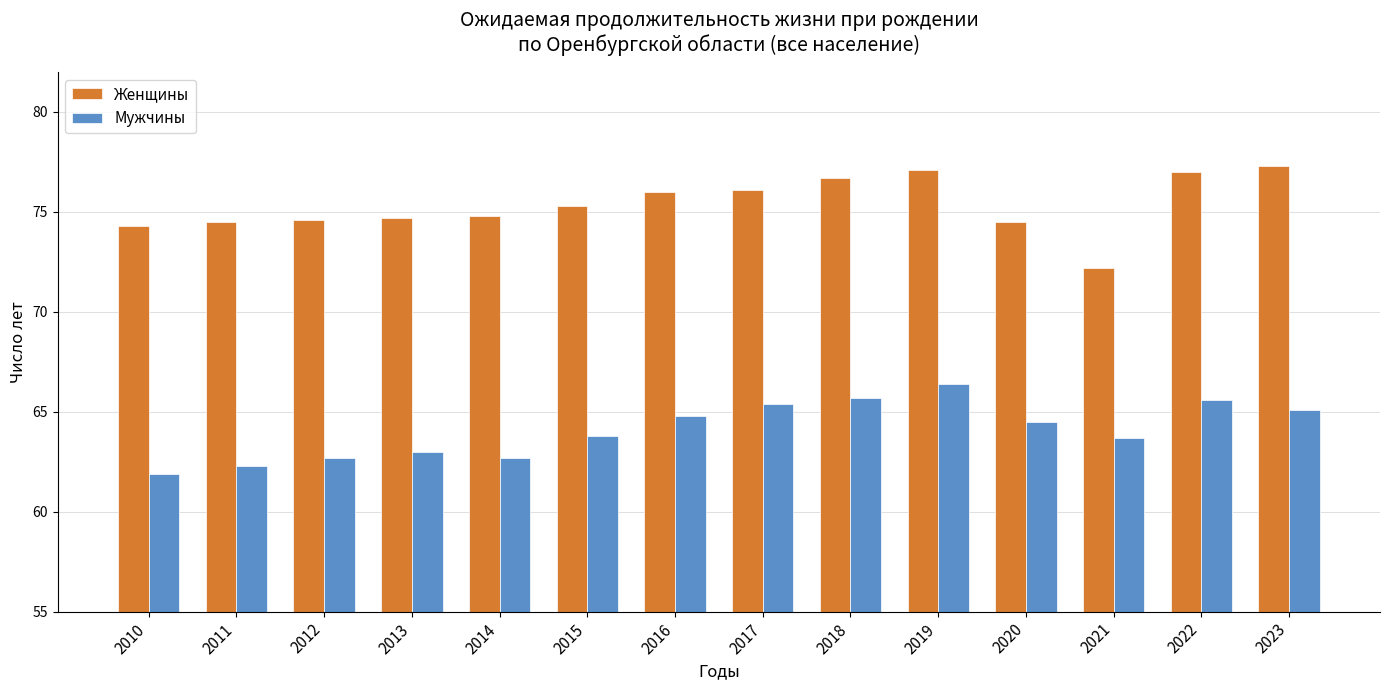

Which series has the largest total across all categories?

Женщины